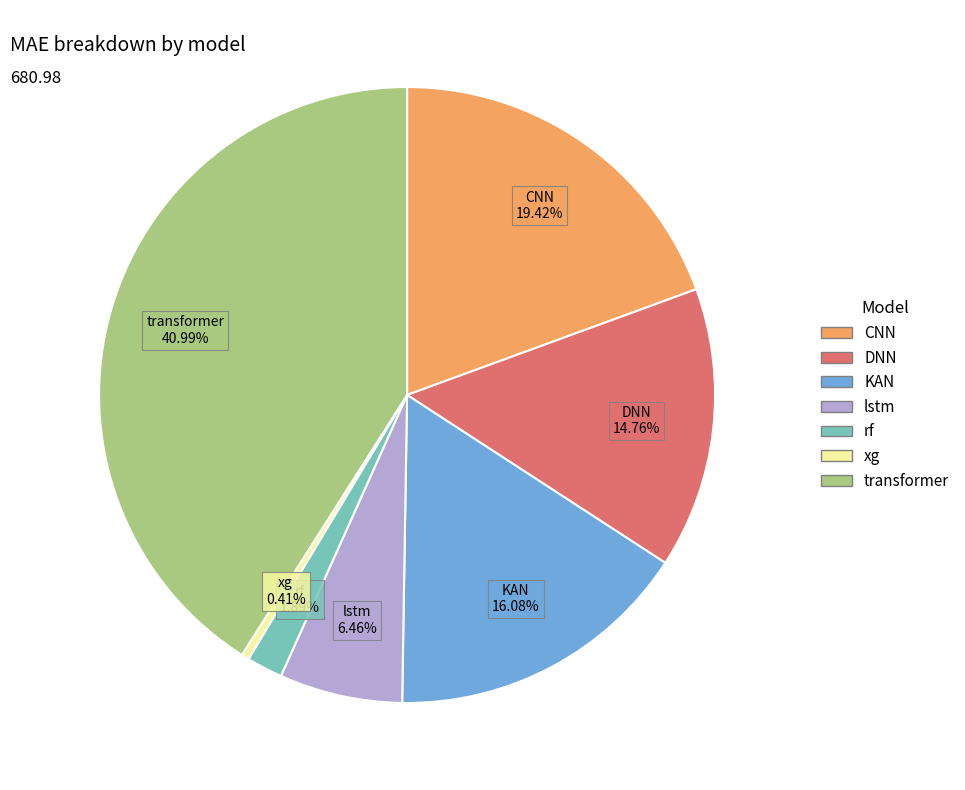

To the nearest percent, what portion does KAN represent?

16%